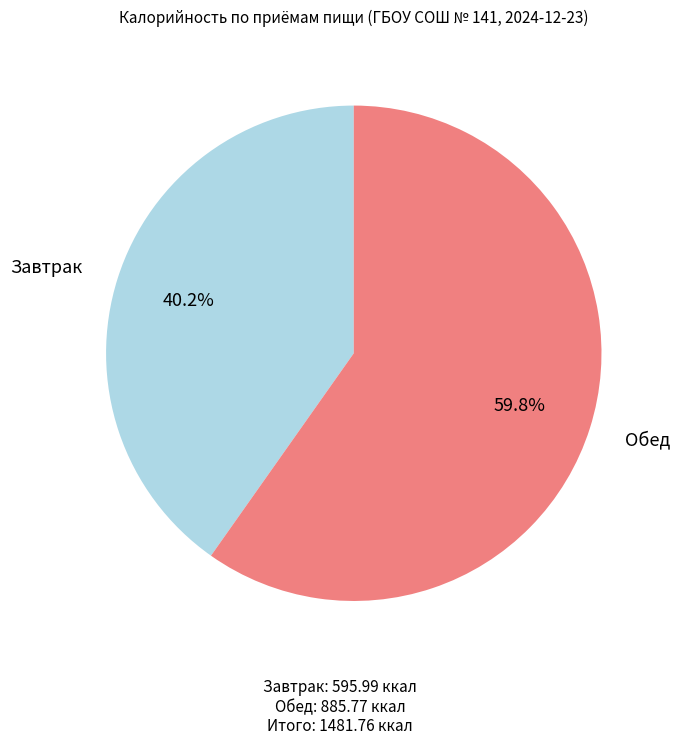

Which slice is the smallest?

Завтрак